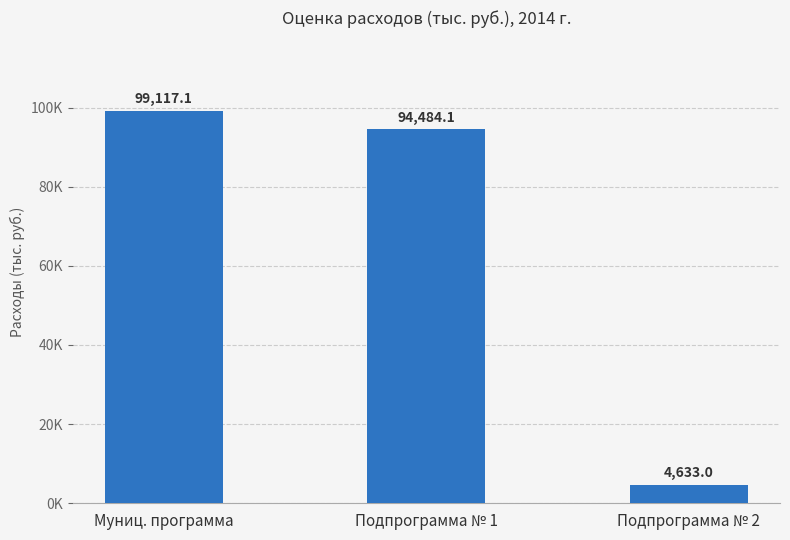

What is the value of the 2nd bar from the left?

94484.1